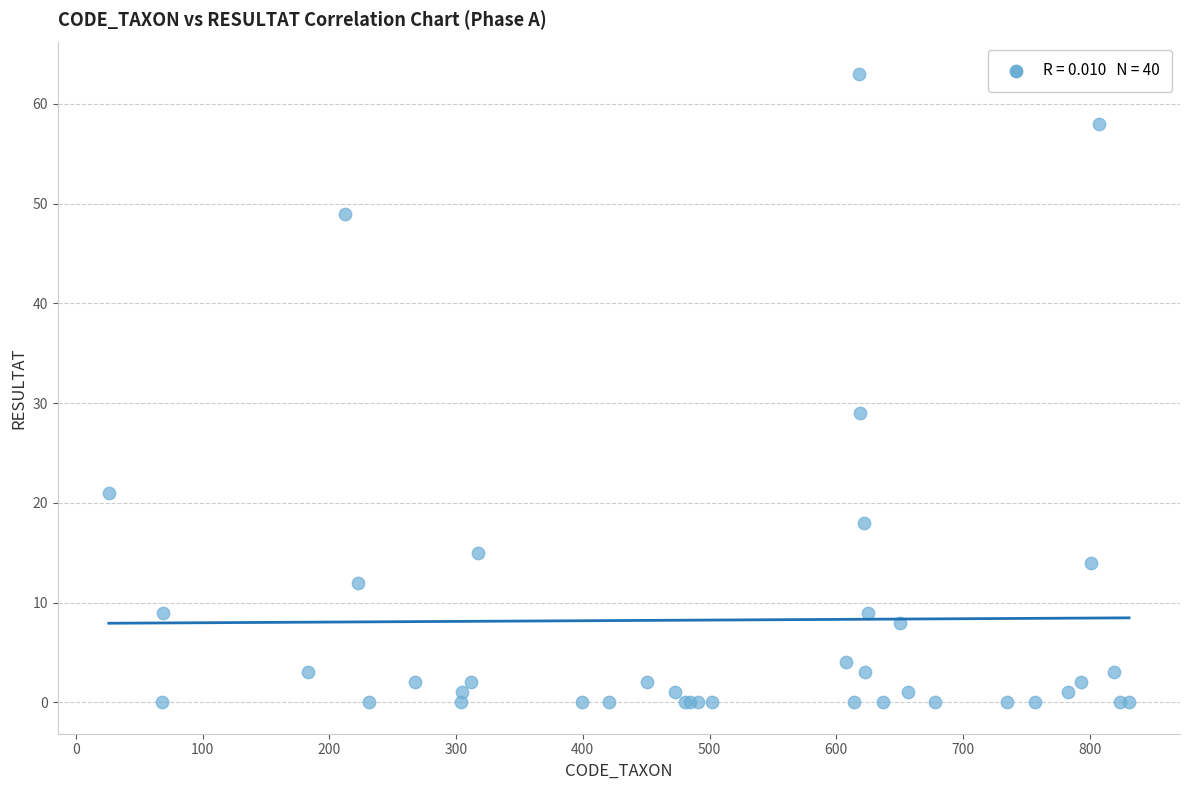

What Y value in the scatter plot is closest to 31?

29